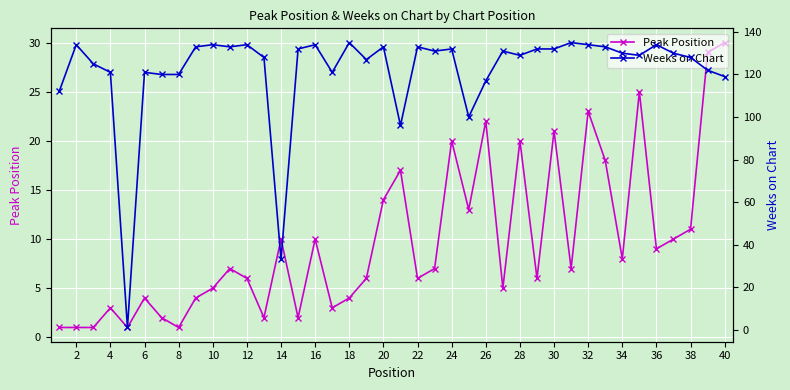

True or false: Weeks on Chart and Peak Position cross at least once.

False